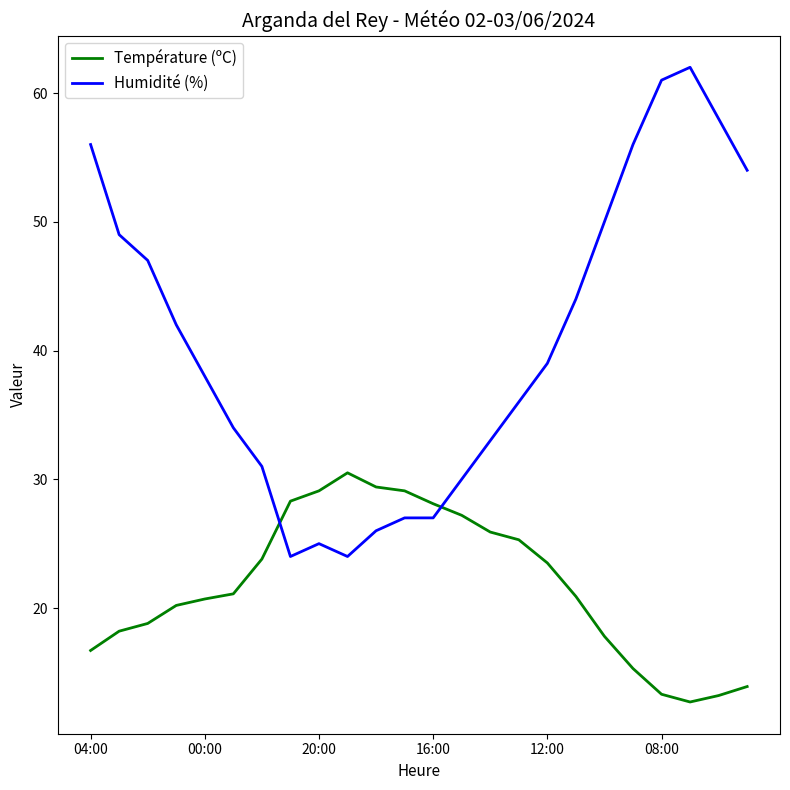

After their last crossing, which series has the higher values: Humidité (%) or Température (ºC)?

Humidité (%)